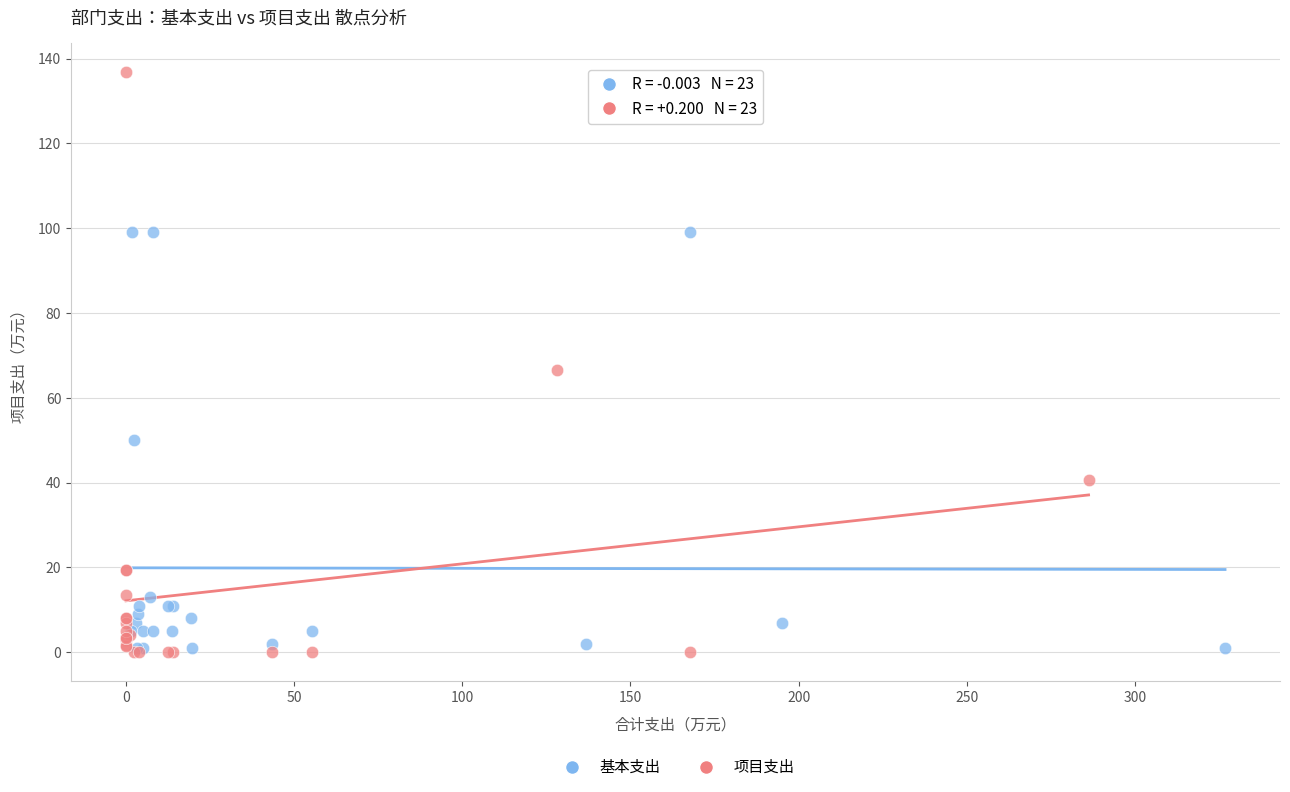

Which series reaches the maximum Y coordinate?

项目支出